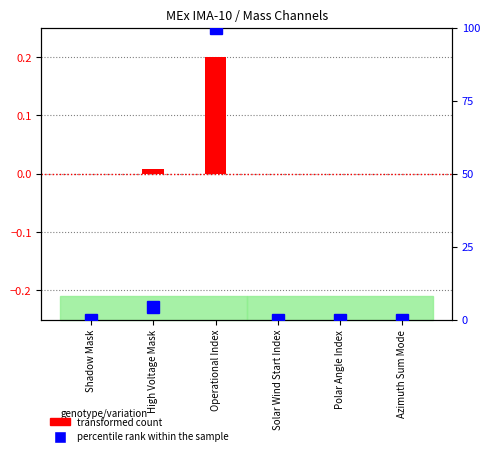

Which category has the highest value across all series?

Operational Index